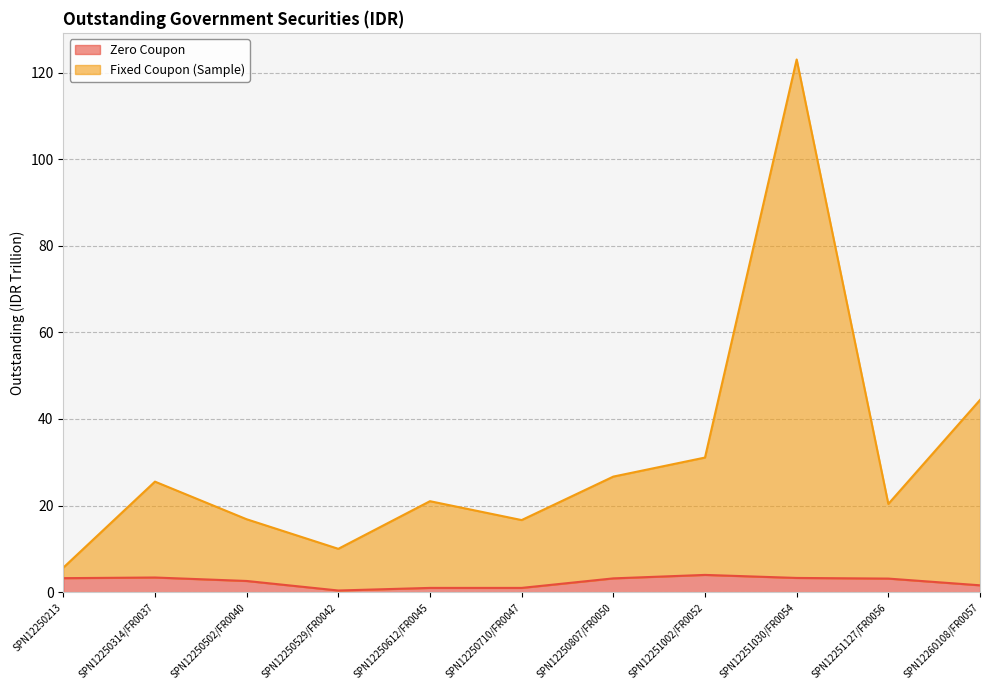

How many values in the Fixed Coupon (Sample) series are below 21?

5